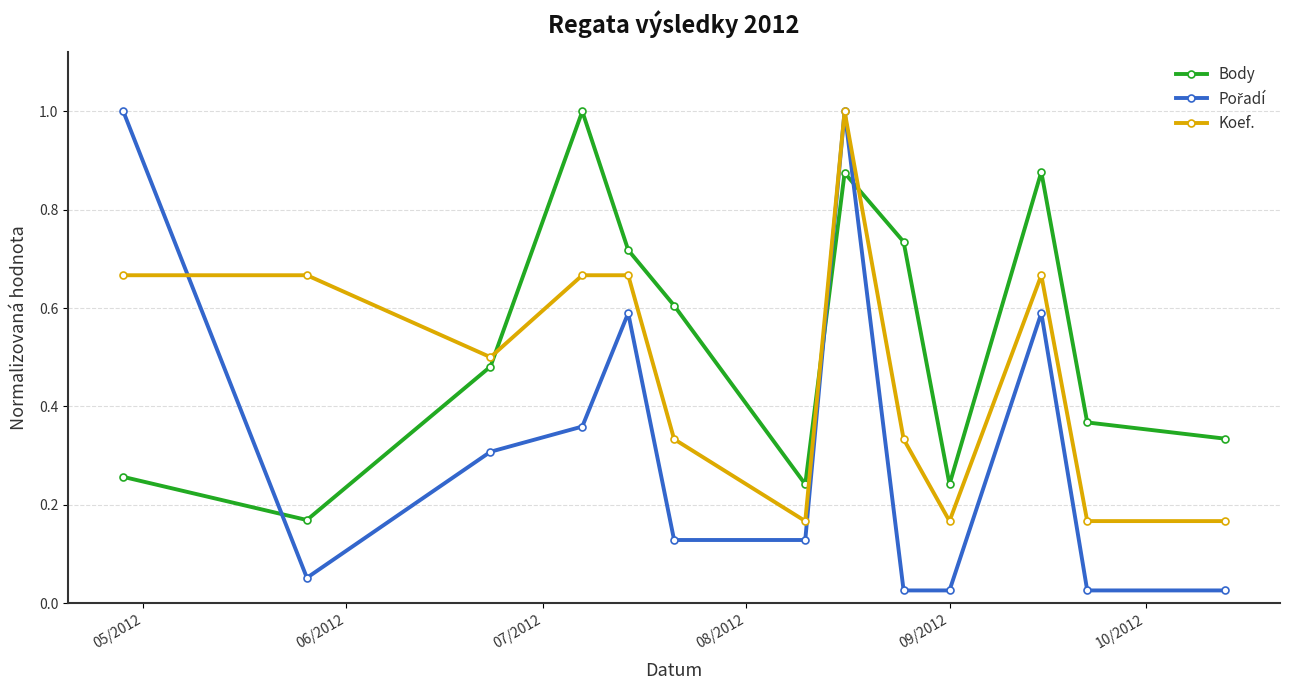

Which series has the largest total across all categories?

Body